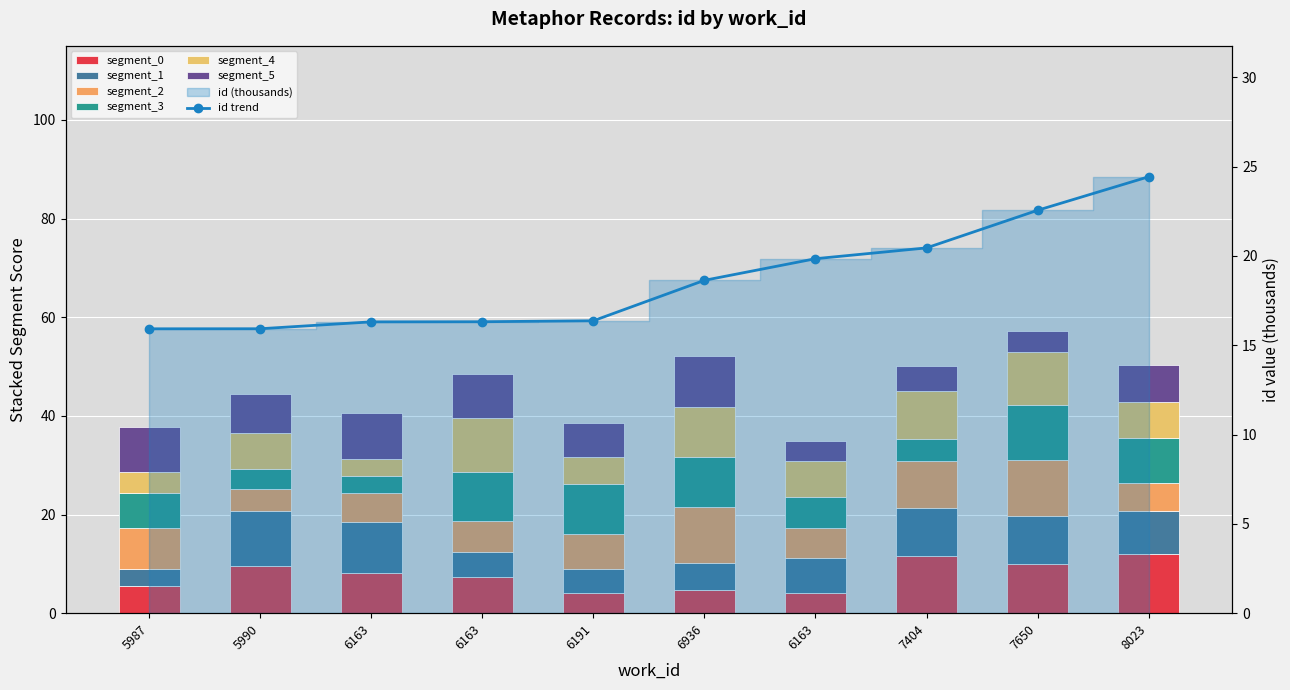

What is the difference between the maximum and minimum values?

8.5